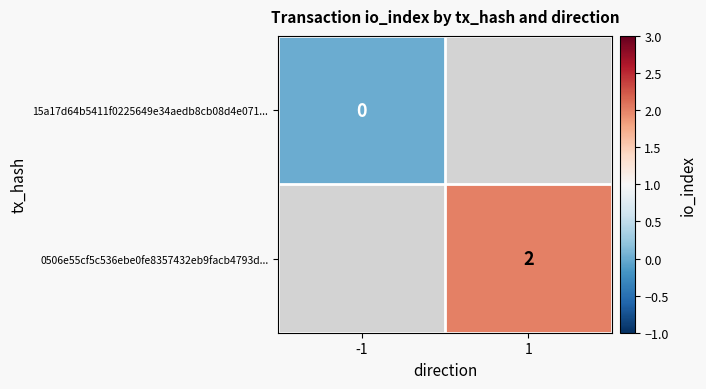

True or false: 0506e55cf5c536ebe0fe8357432eb9facb4793d... has a value of 3 at 1.

False